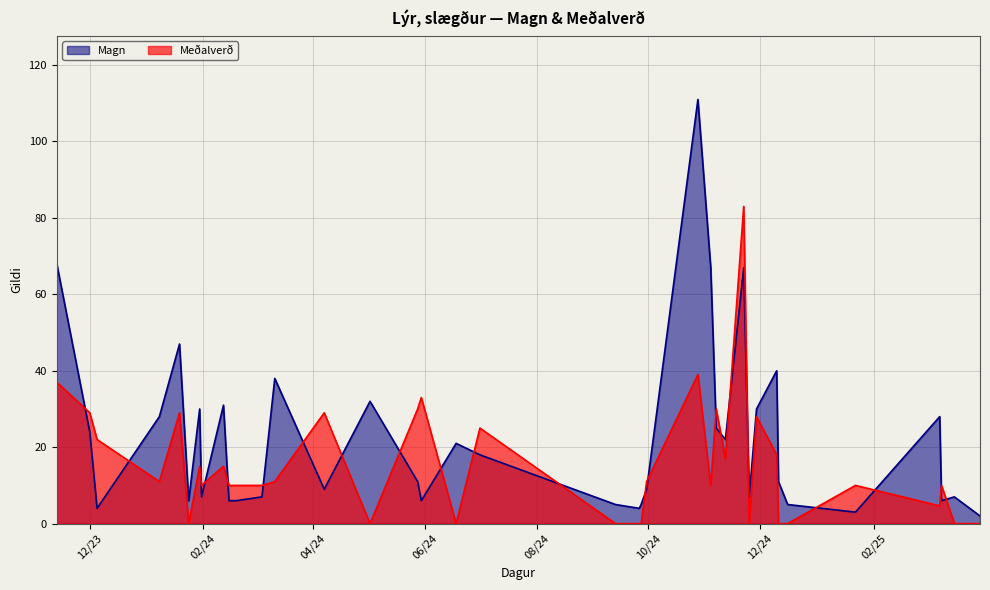

At which label is Meðalverð closest to 41?

28.10.2024